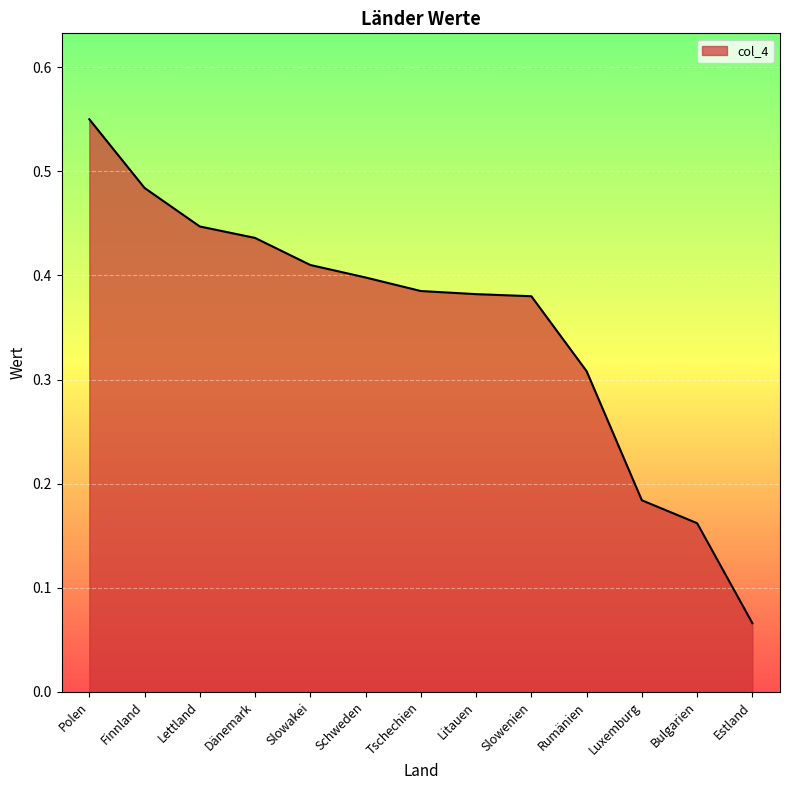

True or false: the data shows 0.1 at Lettland.

False